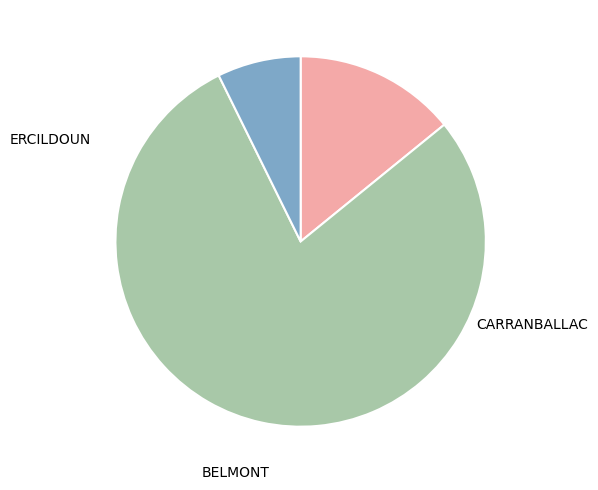

How many segments does this pie chart have?

3